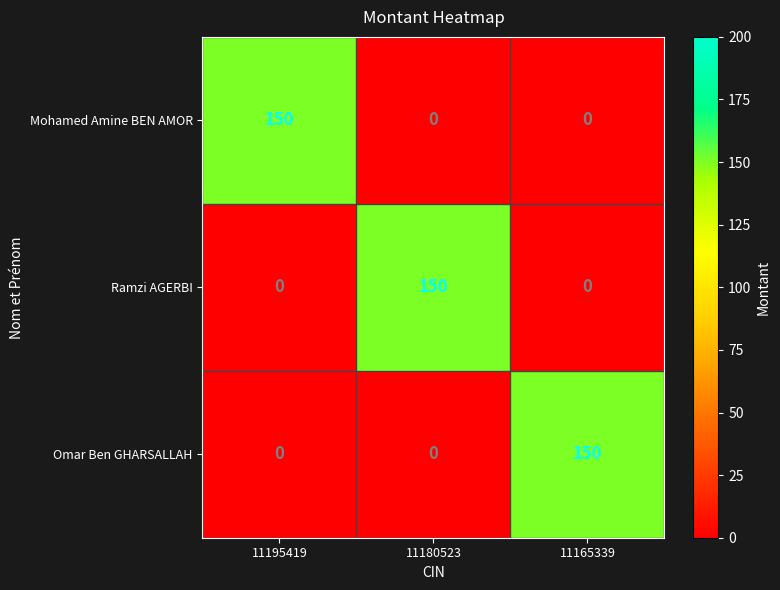

How many values in Ramzi AGERBI are above zero?

1